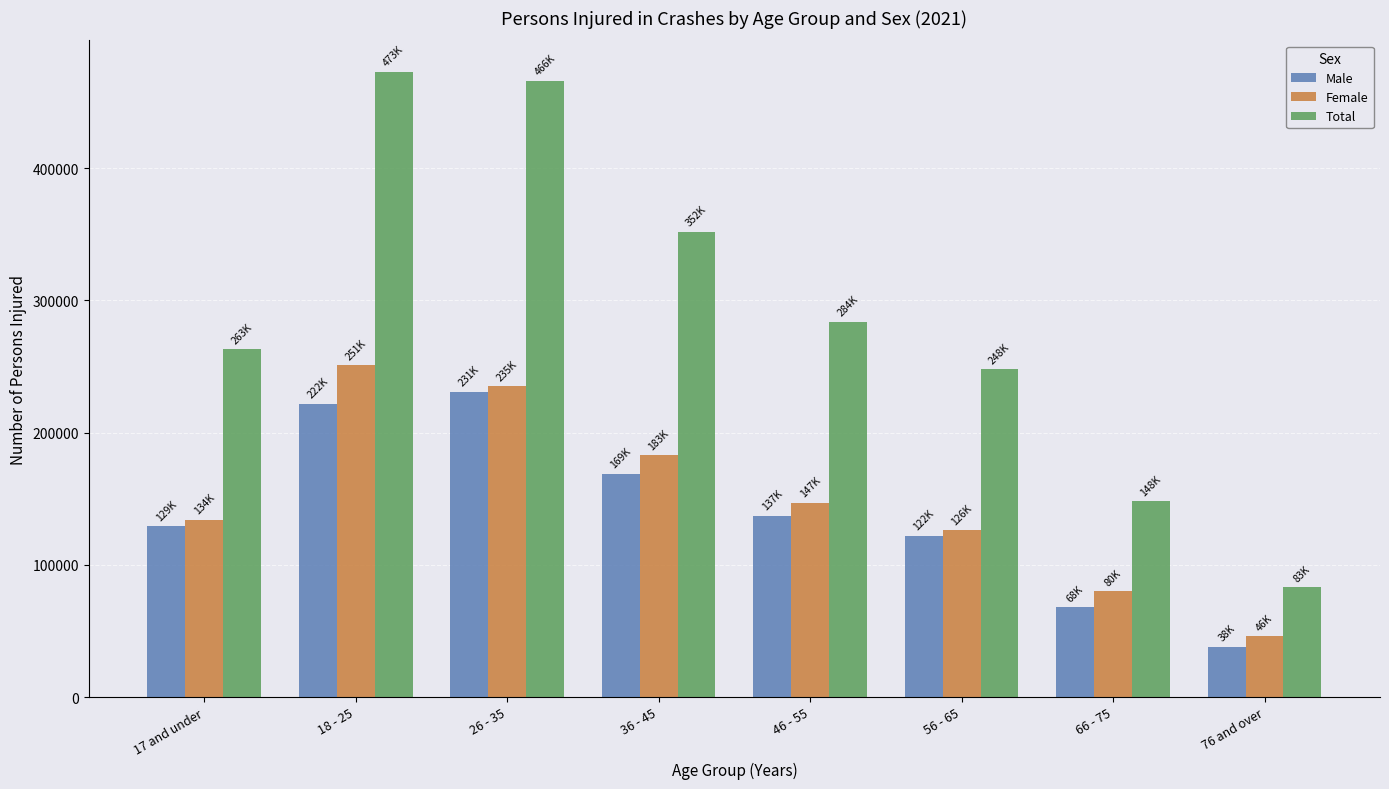

What is the label of the 5th bar from the right?

36 - 45